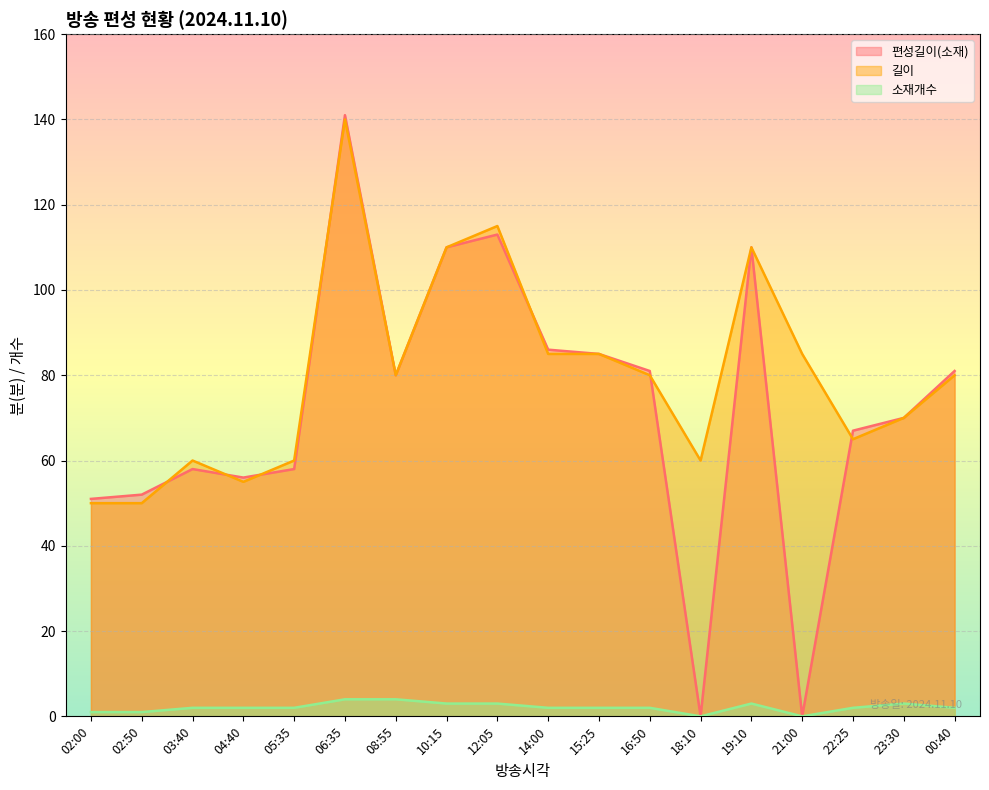

What is the label of the 14th point from the left?

19:10